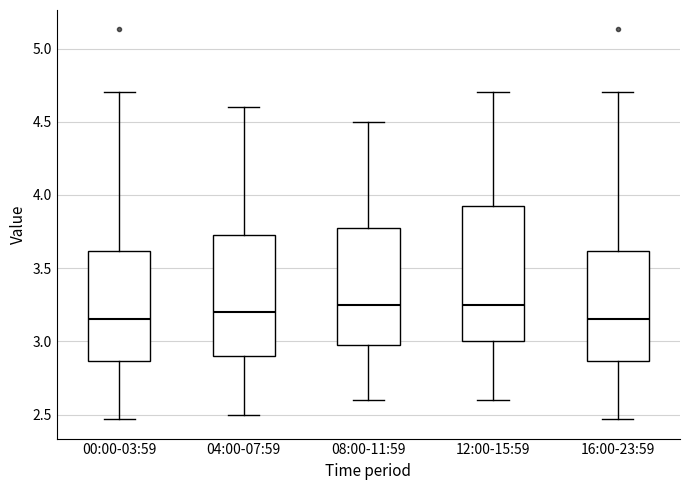

Where is the upper edge of the box for 04:00-07:59 on the y-axis? The values are not printed on the chart, so give them approximately, as read against the axis.

3.75